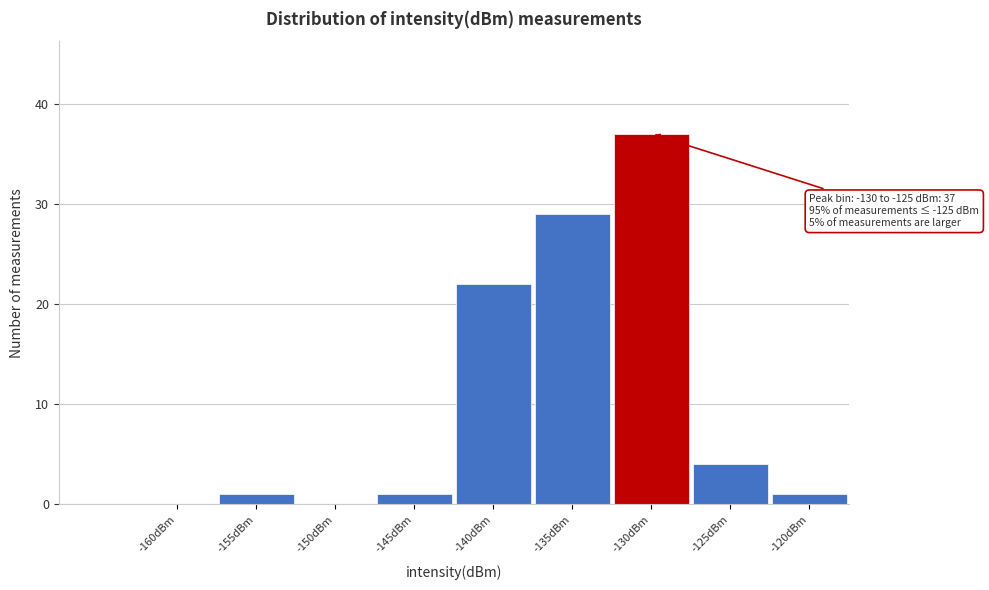

Reading left to right, transcribe all the data shown in this chart.

-160dBm=0	-155dBm=1	-150dBm=0	-145dBm=1	-140dBm=22	-135dBm=29	-130dBm=37	-125dBm=4	-120dBm=1